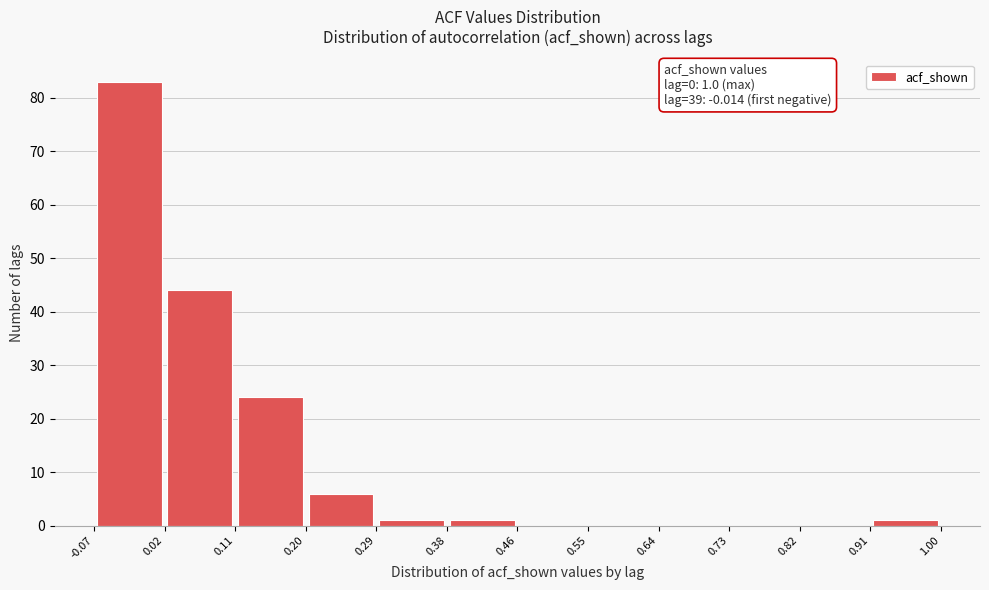

Over which range of the x-axis is the bar tallest?

-0.07 to 0.02